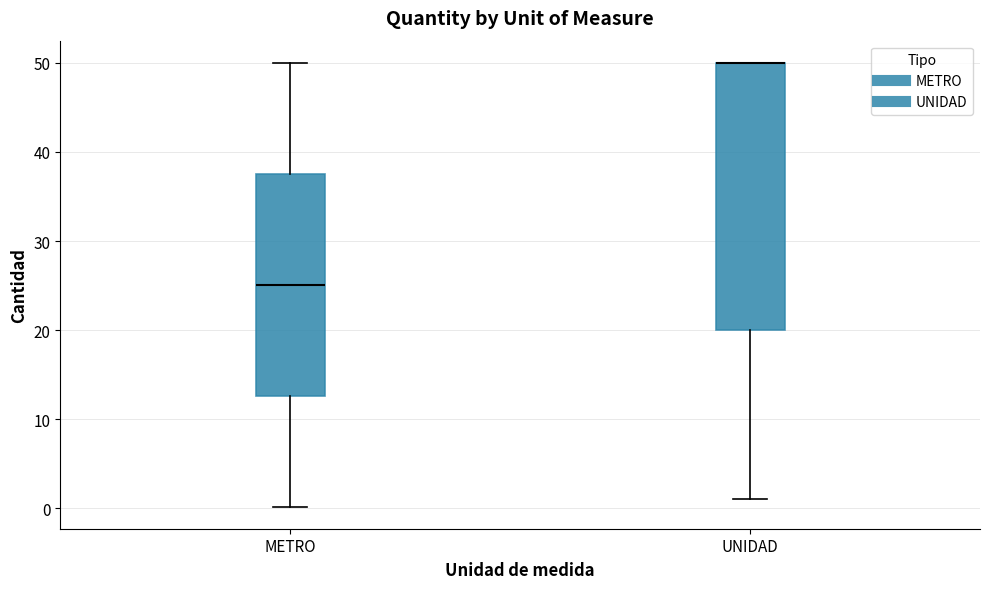

Reading left to right, transcribe this box plot: for each box, give where its median line is, the range the box spans, and where its two whiskers end, as read against the y-axis. The values are not printed on the chart, so give them approximately, as read against the axis.

METRO: median 25, box 13 to 38, whiskers 0 to 50
UNIDAD: median 50 (drawn on the box's upper edge), box 20 to 50, whiskers 1 to 50